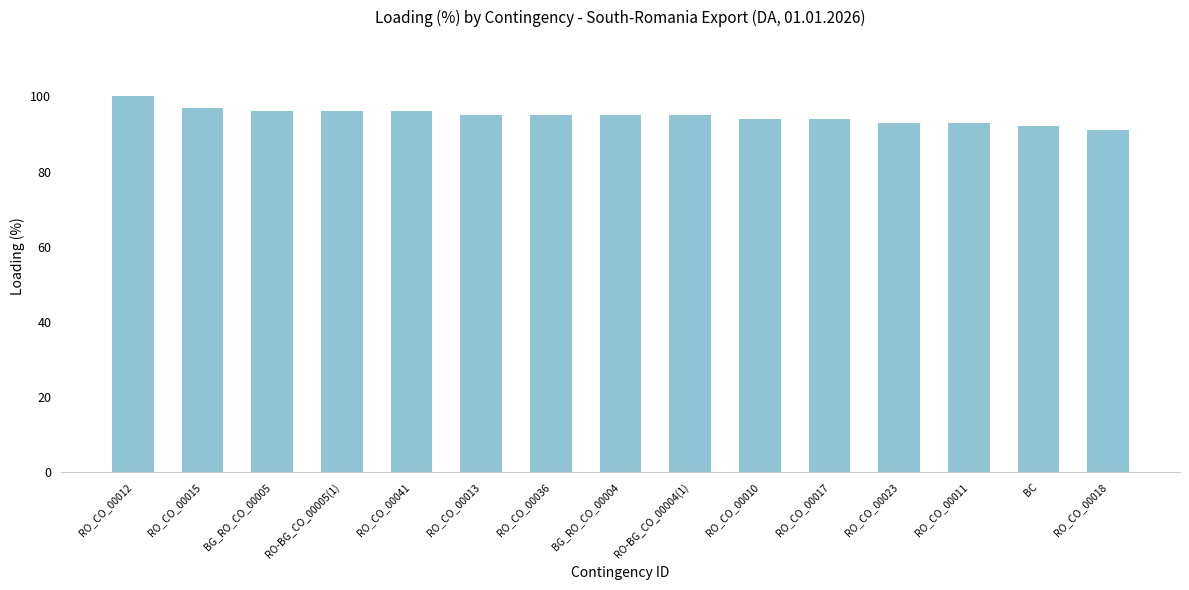

What is the sum of the values at BG_RO_CO_00004 and RO_CO_00023?

188